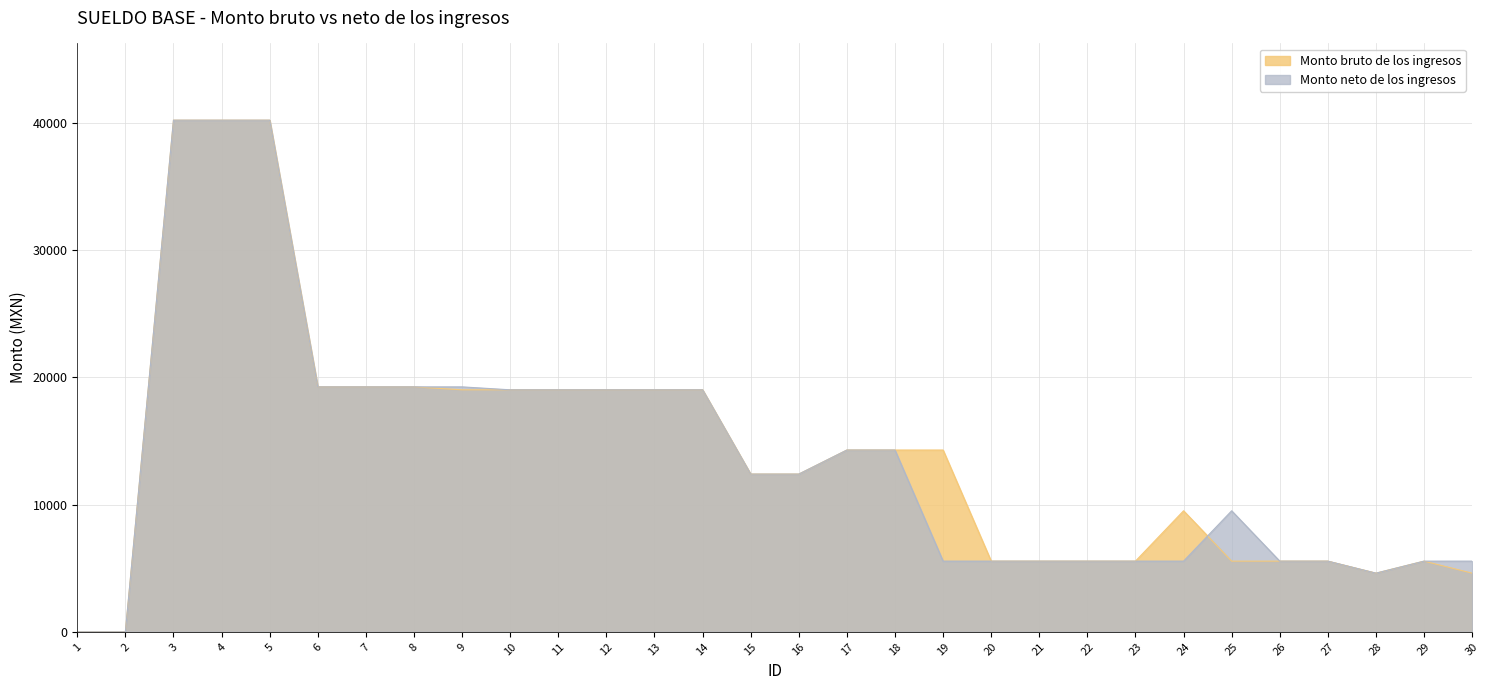

What is the maximum value for Monto neto de los ingresos?

40208.9